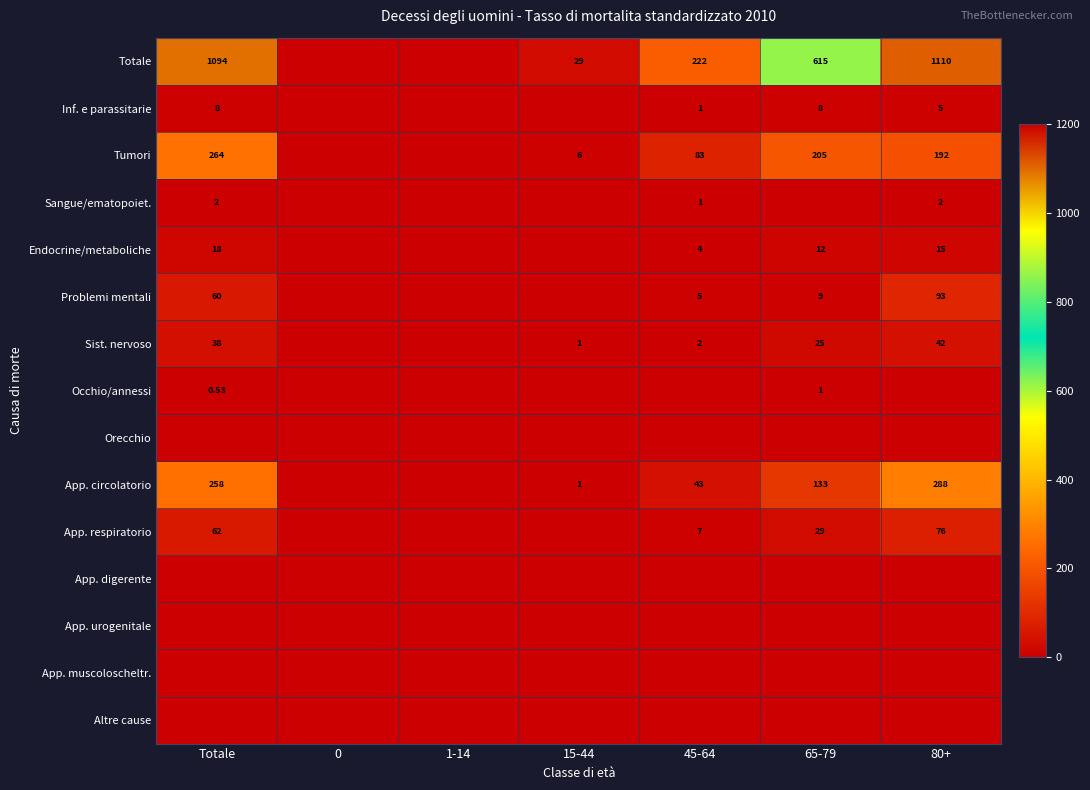

At how many categories does at least one series exceed 266?

3